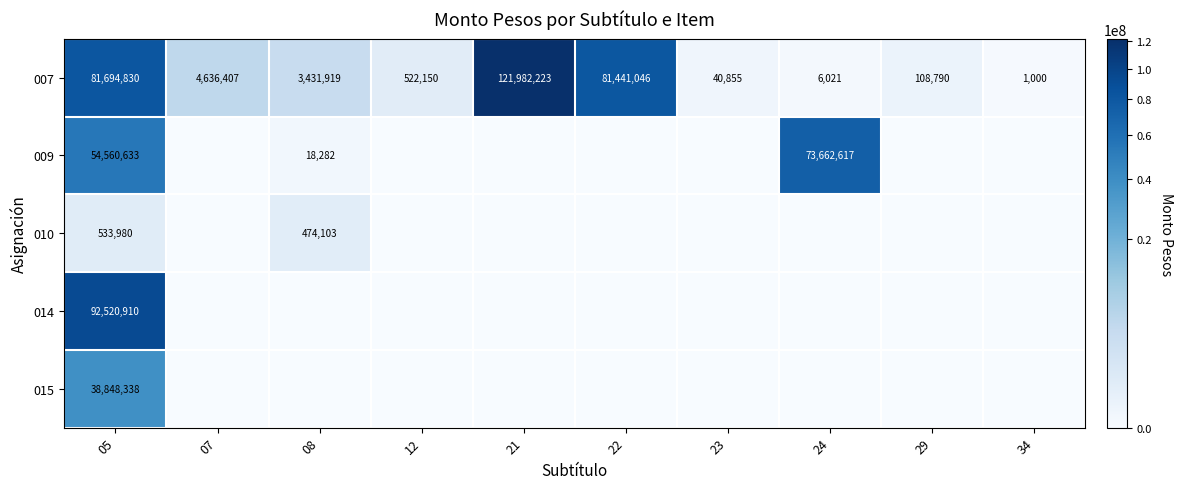

What is the greatest value displayed?

121982223